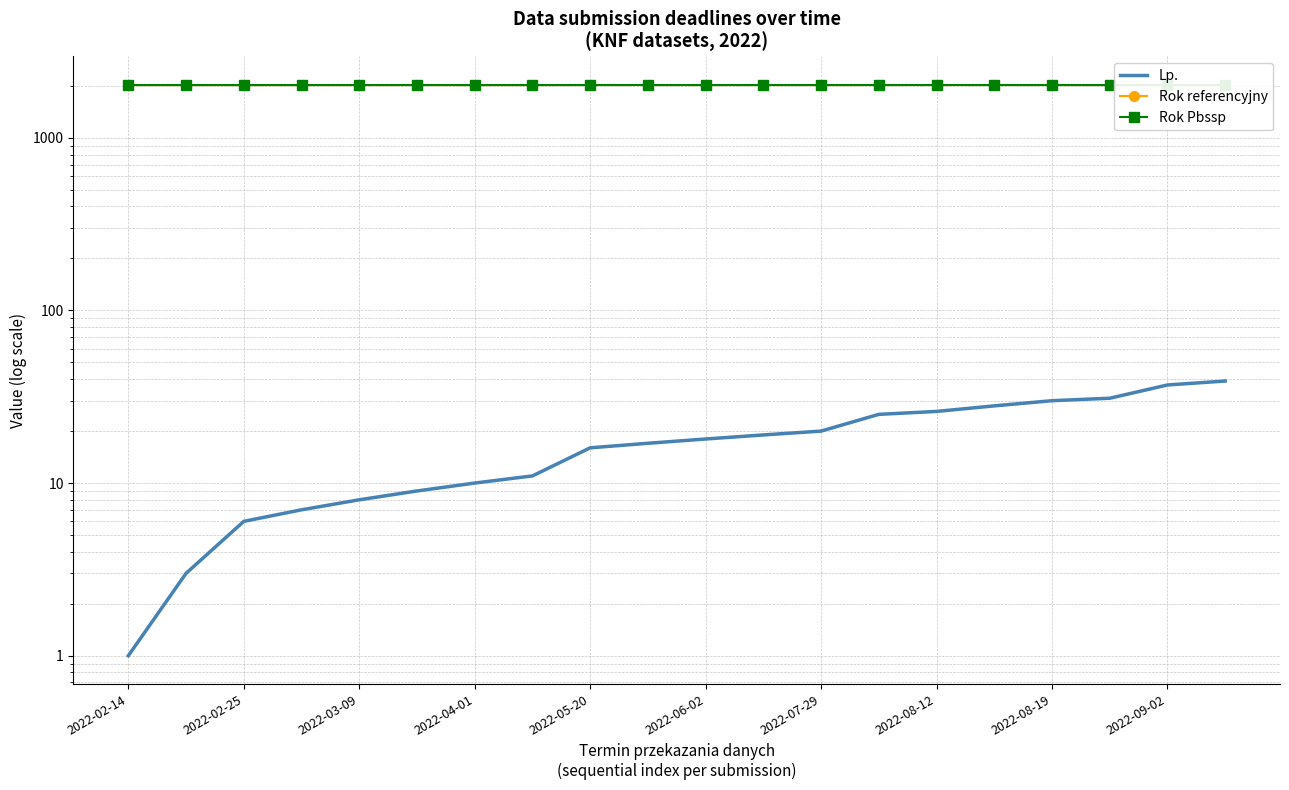

Is it true that Rok Pbssp equals 2022 at 13?

True